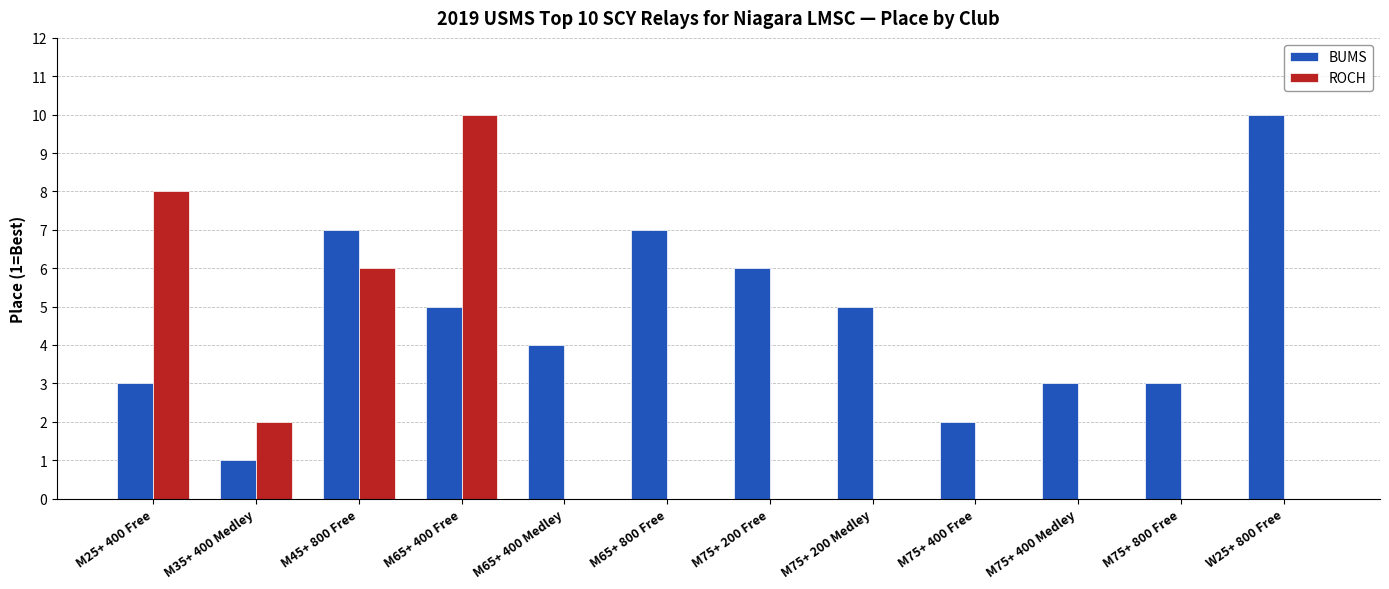

Is the value of BUMS at M65+ 400 Medley greater than the value of ROCH at M75+ 400 Free?

Yes